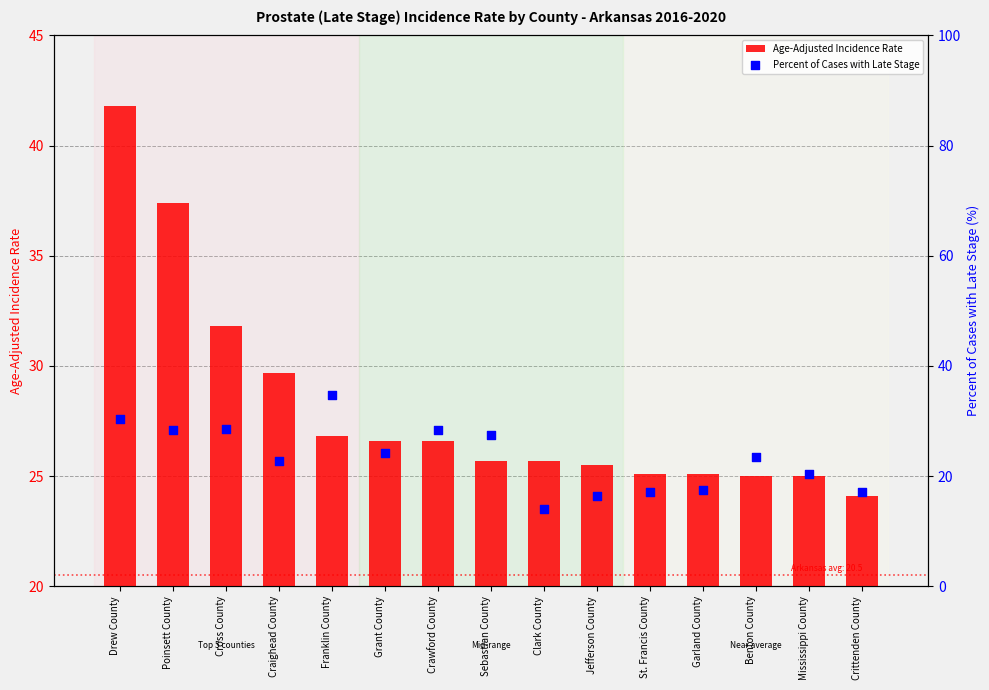

Which series has the widest spread of Y values?

Percent of Cases with Late Stage